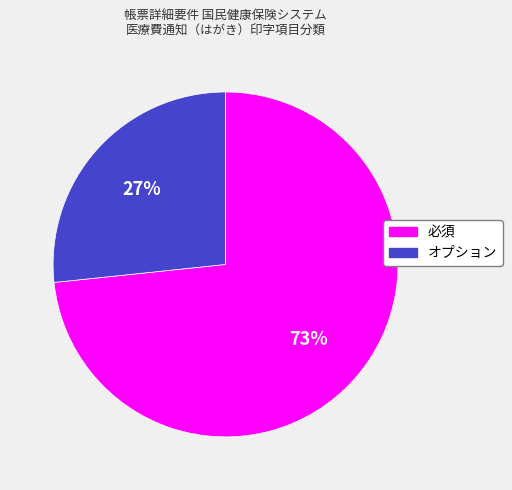

How many slices are in this pie chart?

2